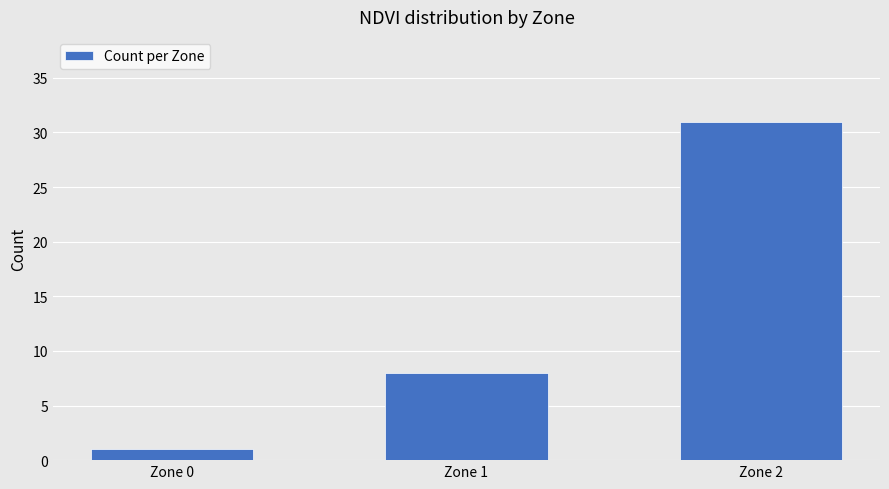

What is the sum of all values?

40